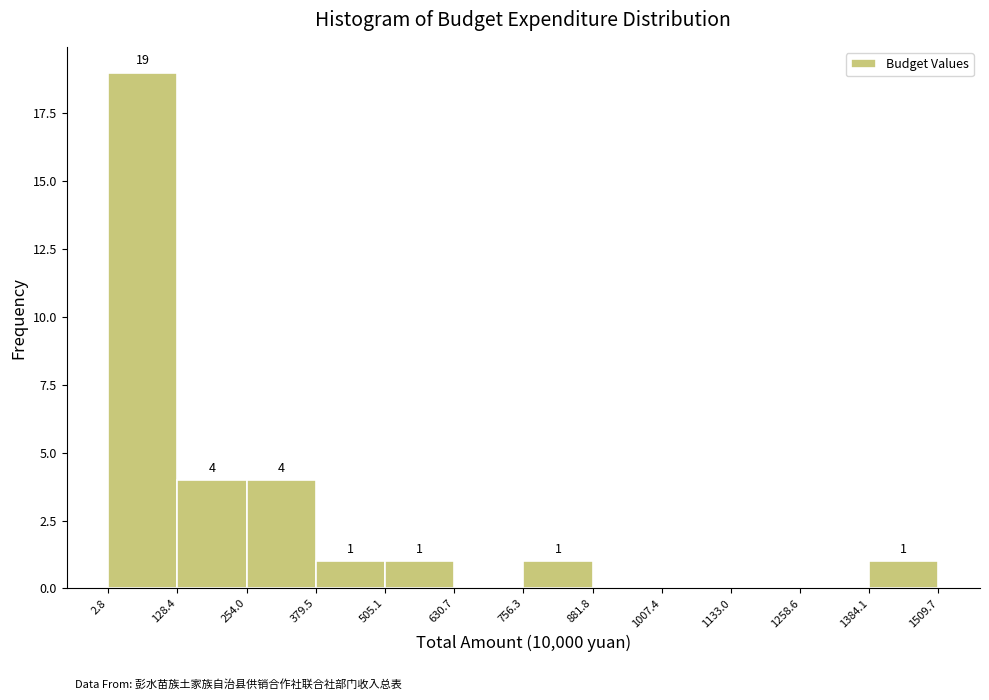

Over which range of the x-axis is the bar tallest?

2.8 to 128.4